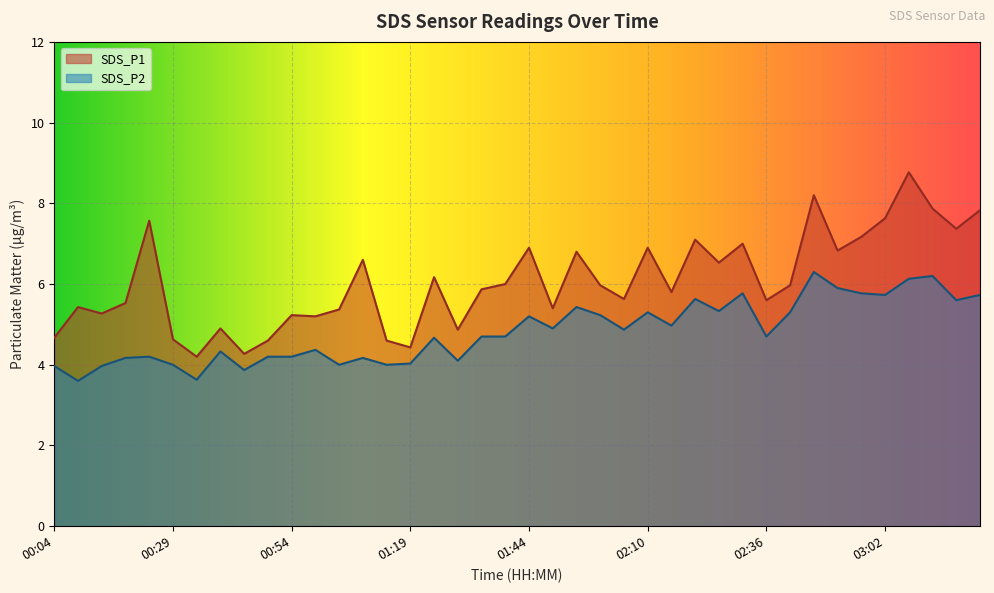

What is the difference between the highest and lowest values at 01:09?

2.4